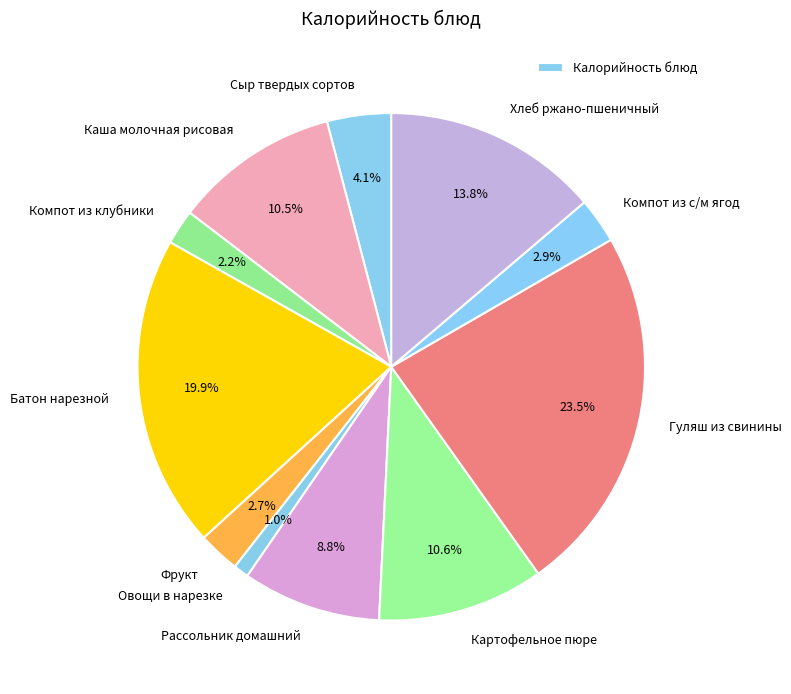

What is the smallest slice in the pie chart?

Овощи в нарезке